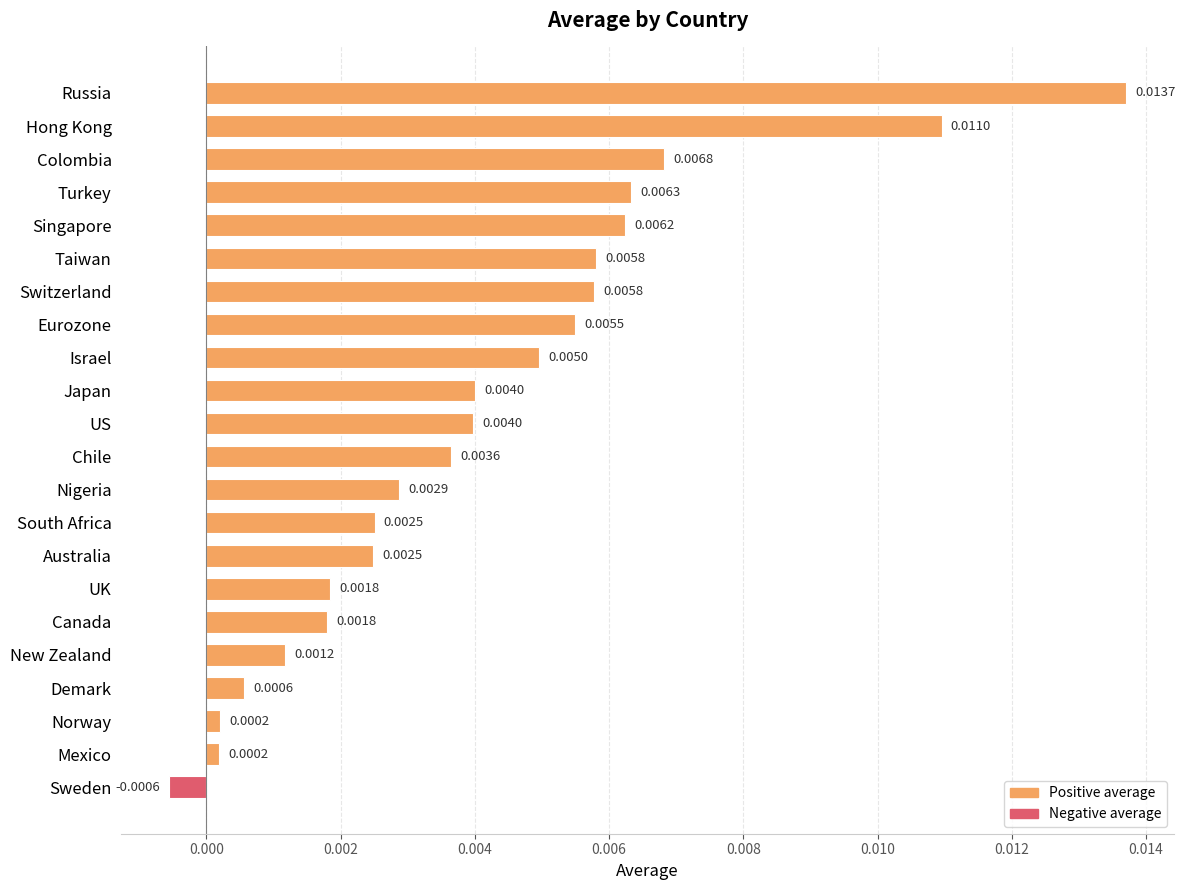

Does the chart contain any negative values?

Yes